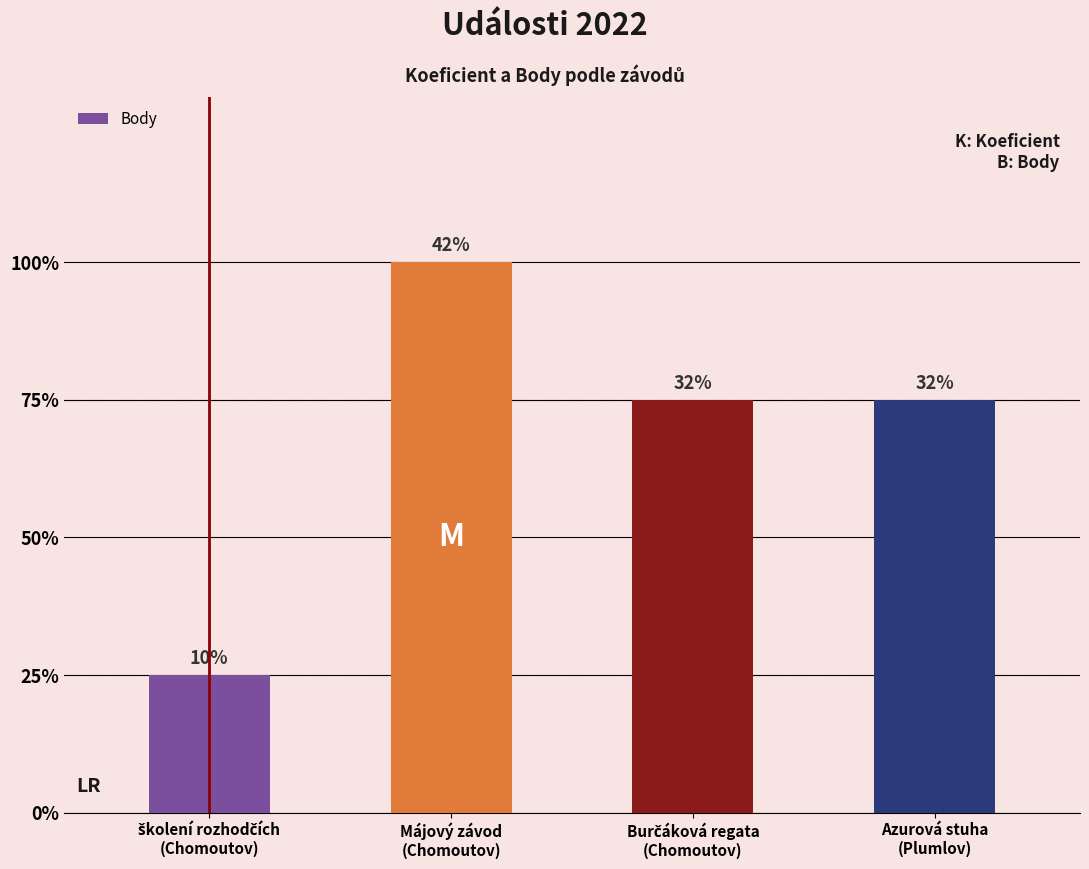

What is the sum of the values at Májový závod
(Chomoutov) and školení rozhodčích
(Chomoutov)?

5